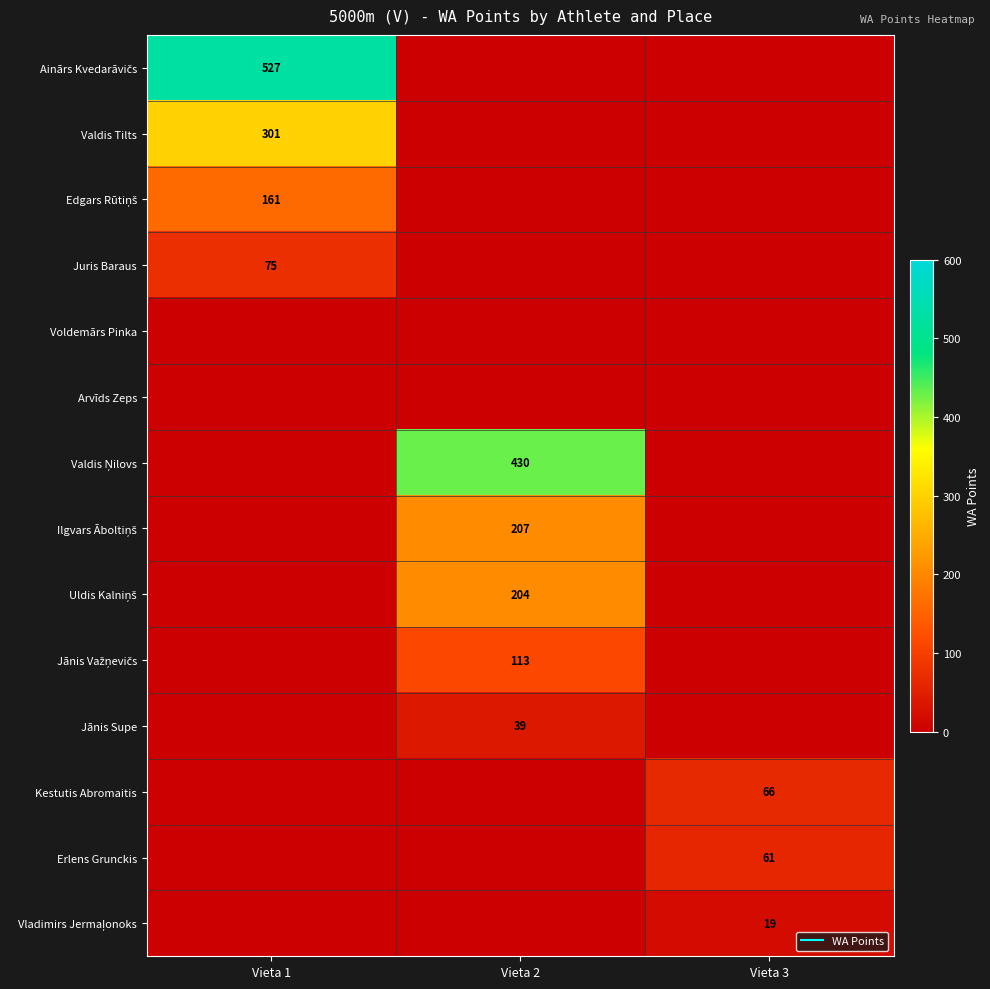

The Juris Baraus series shows -43 at Vieta 2. True or false?

False